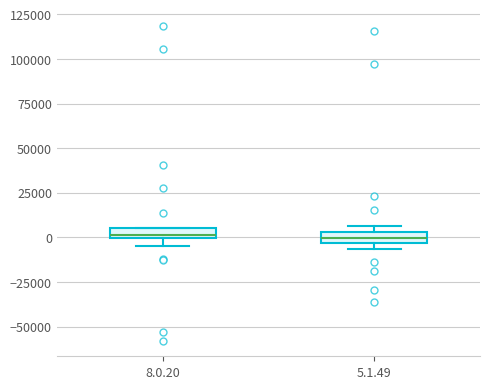

Where is the upper edge of the box for 8.0.20 on the y-axis? The values are not printed on the chart, so give them approximately, as read against the axis.

5000